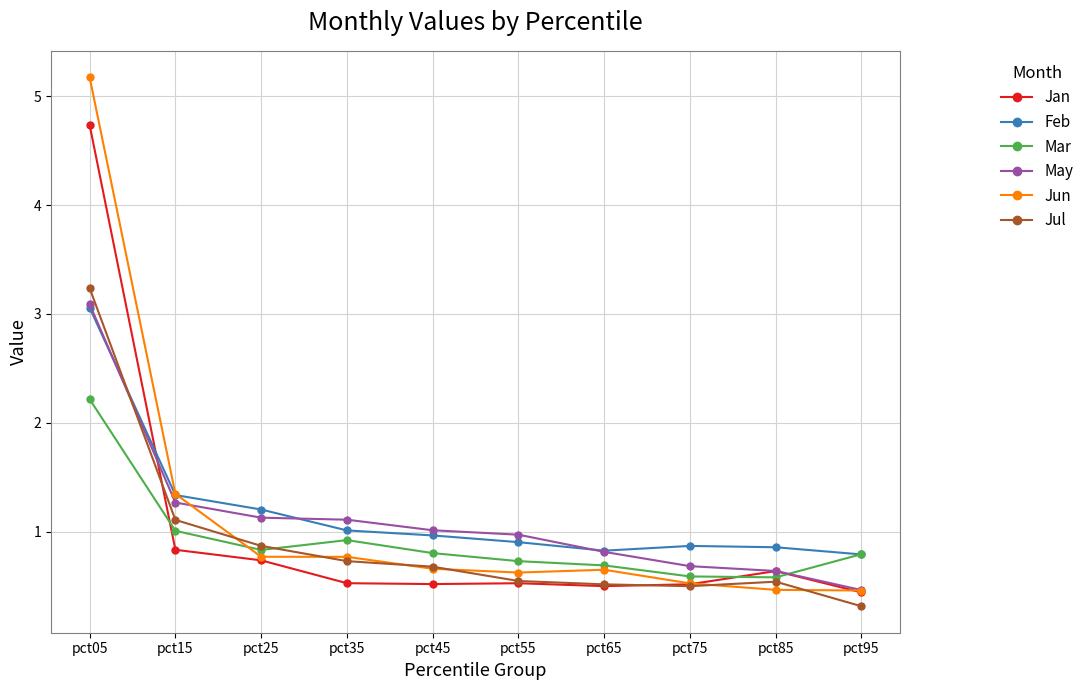

At which label does May reach its minimum?

pct95